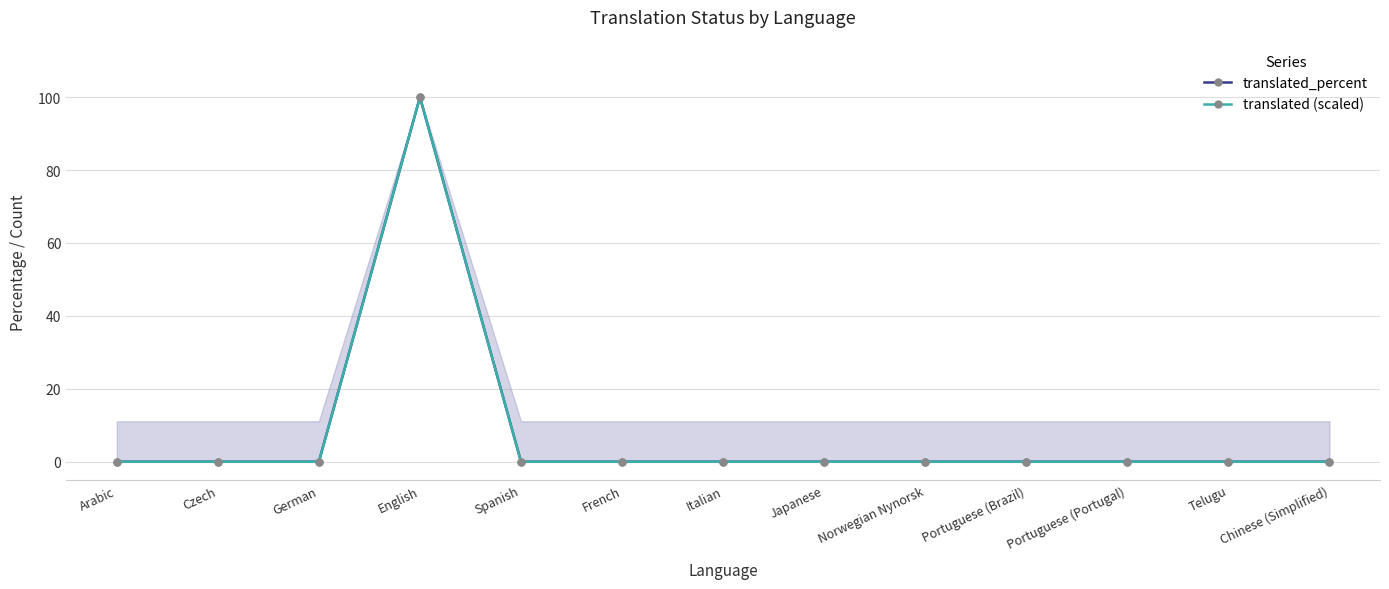

How many values in translated_percent are above zero?

1